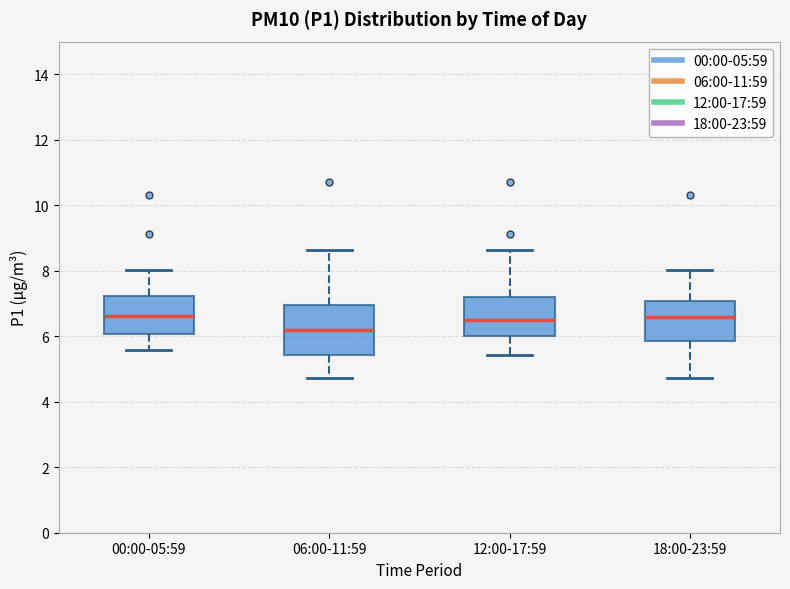

Which box is the tallest, from its lower edge to its upper edge?

06:00-11:59